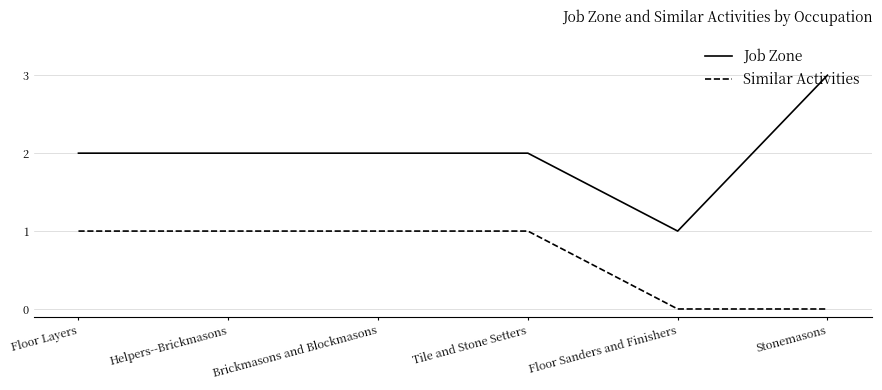

At how many categories does at least one series exceed 0?

6